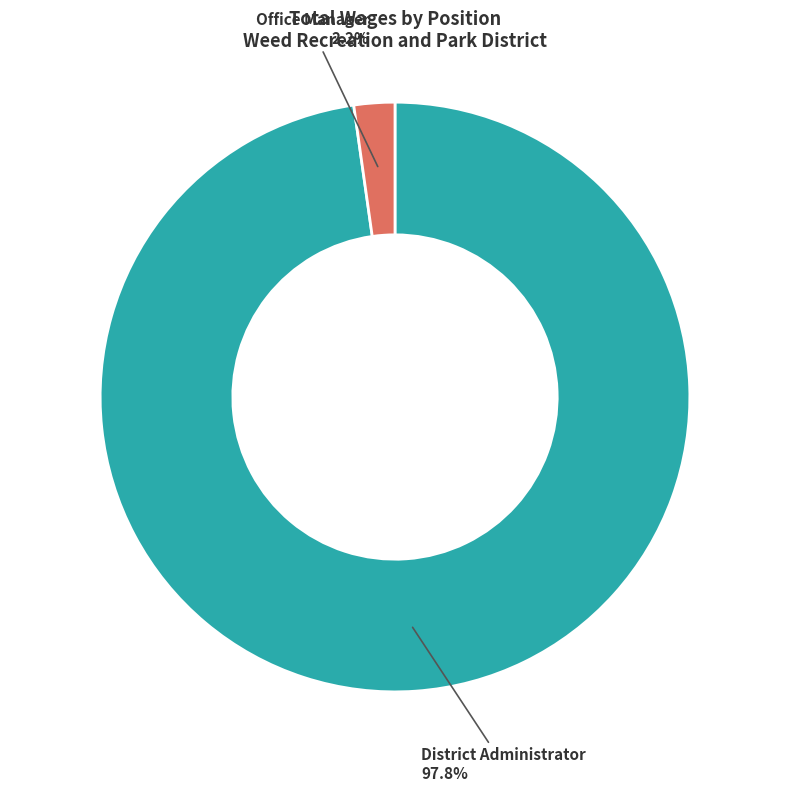

Which slice represents more than half of the pie?

District Administrator